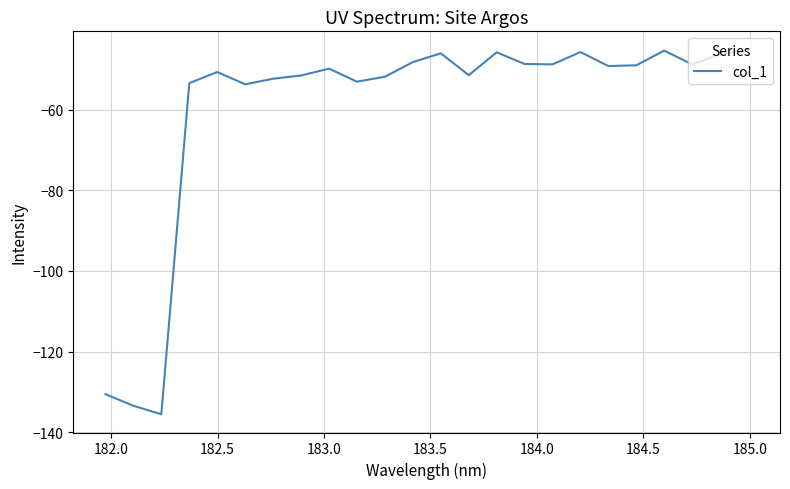

What is the minimum value shown in the chart?

-135.6